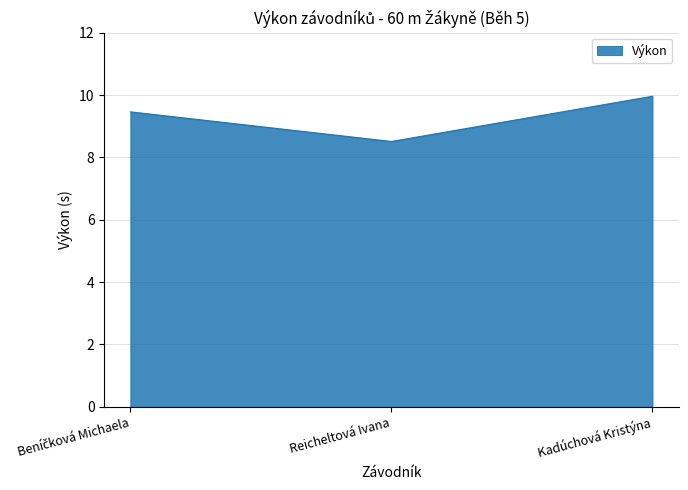

The value at Reicheltová Ivana is 13.0. True or false?

False